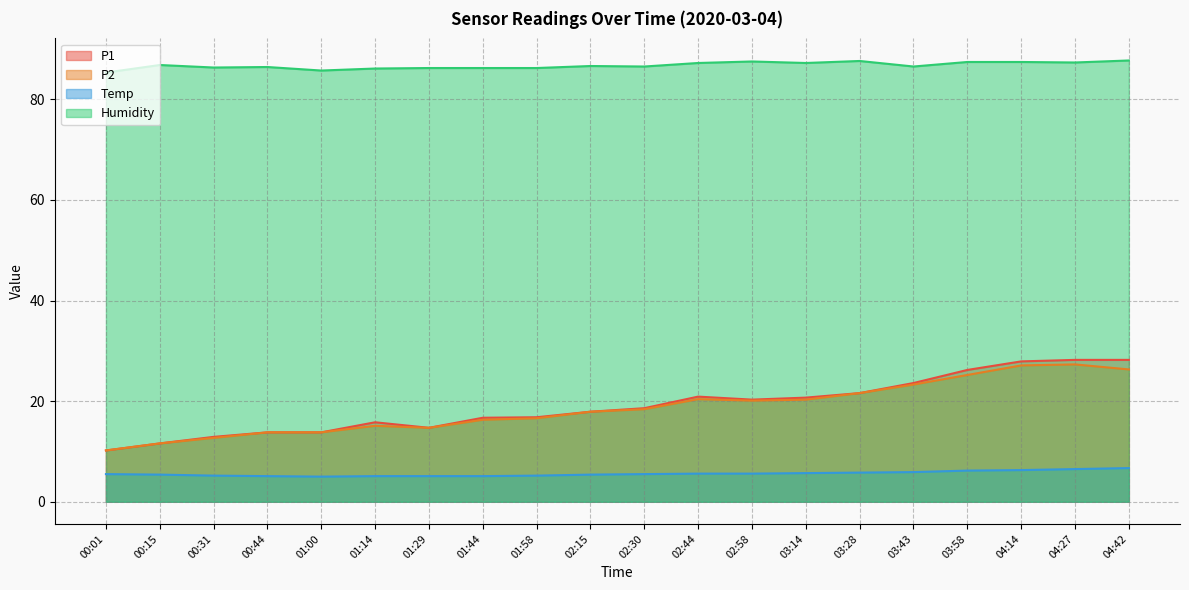

What is the difference between the P2 values at 02:15 and 02:44?

2.5